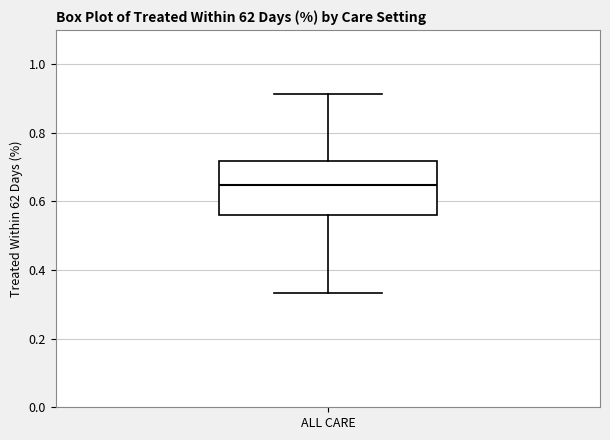

Transcribe this box plot: give where the median line is, the range the box spans, and where the two whiskers end, as read against the y-axis. The values are not printed on the chart, so give them approximately, as read against the axis.

median 0.64, box 0.56 to 0.72, whiskers 0.34 to 0.92